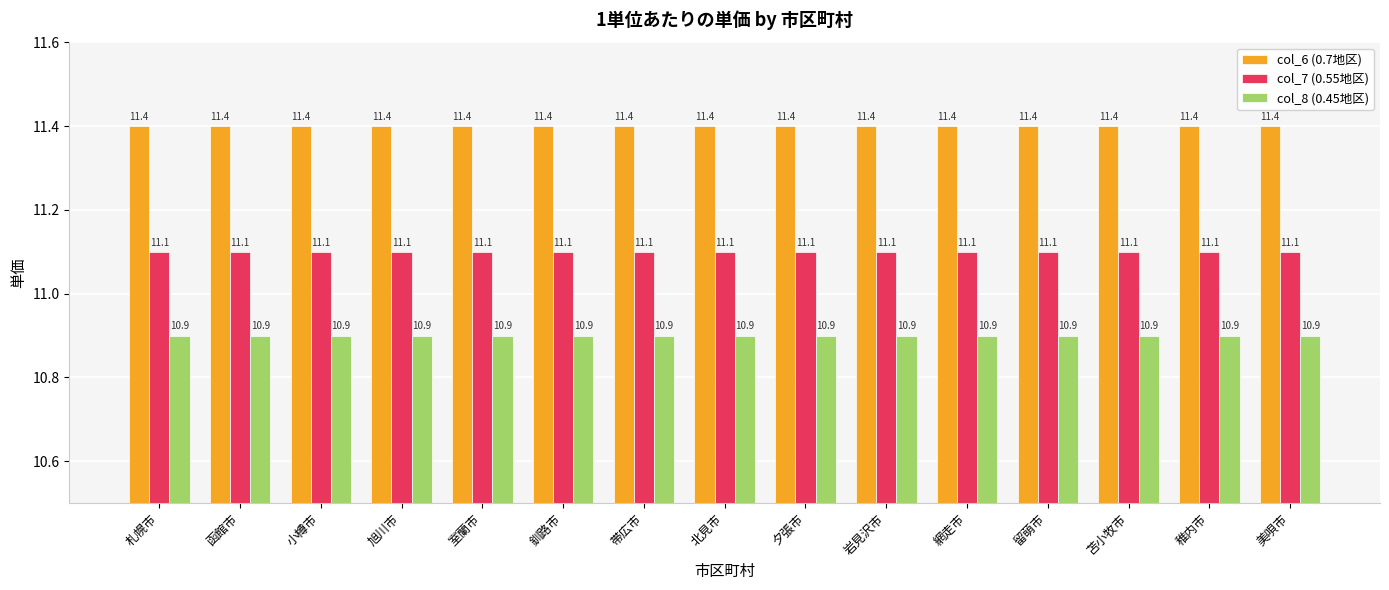

Reading left to right, list all the values displayed in this chart.

col_6 (0.7地区): 11.4	11.4	11.4	11.4	11.4	11.4	11.4	11.4	11.4	11.4	11.4	11.4	11.4	11.4	11.4
col_7 (0.55地区): 11.1	11.1	11.1	11.1	11.1	11.1	11.1	11.1	11.1	11.1	11.1	11.1	11.1	11.1	11.1
col_8 (0.45地区): 10.9	10.9	10.9	10.9	10.9	10.9	10.9	10.9	10.9	10.9	10.9	10.9	10.9	10.9	10.9